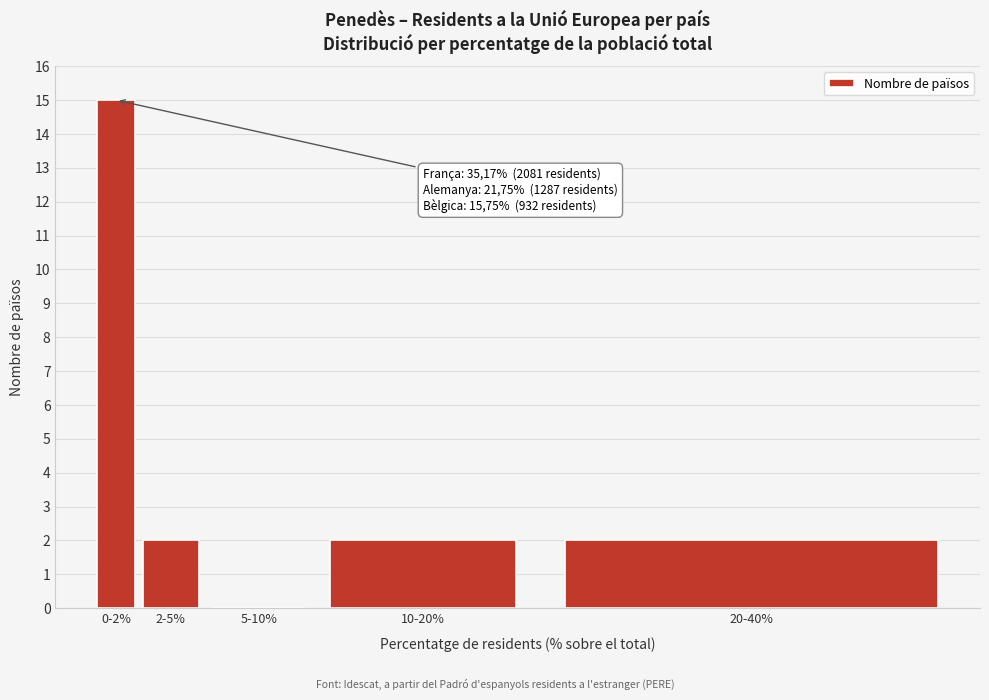

Reading right to left, transcribe all the data shown in this chart.

20-40%=2	10-20%=2	5-10%=0	2-5%=2	0-2%=15